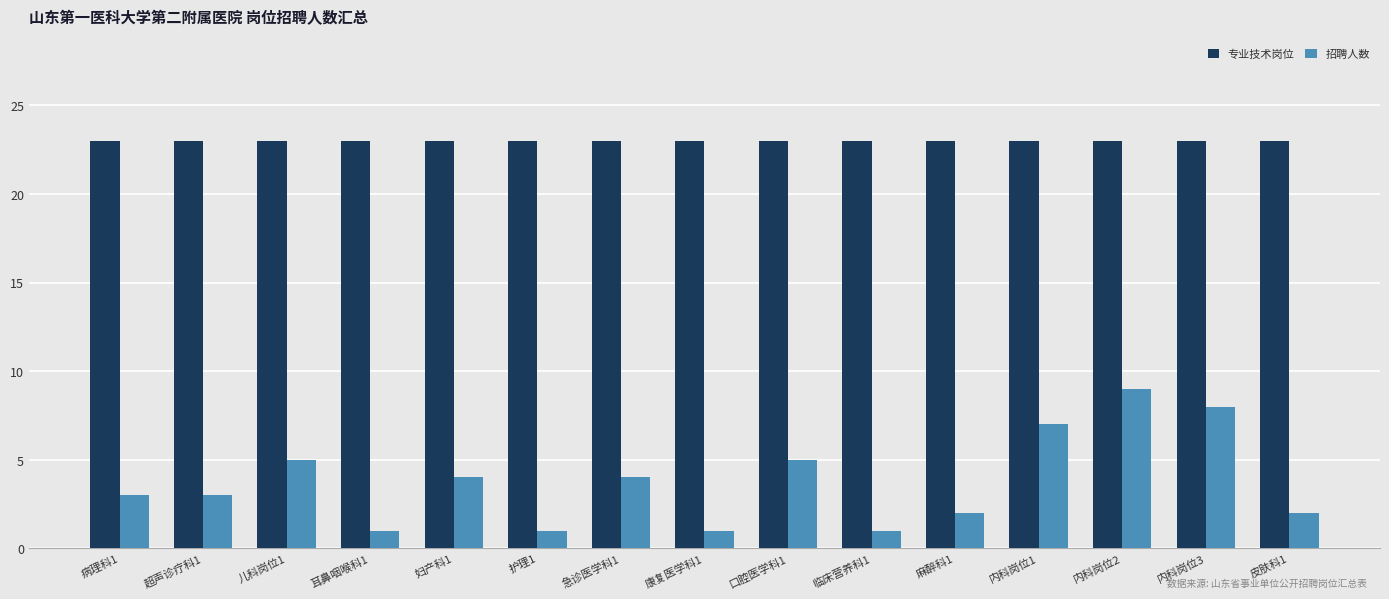

The 专业技术岗位 series shows 23 at 临床营养科1. True or false?

True